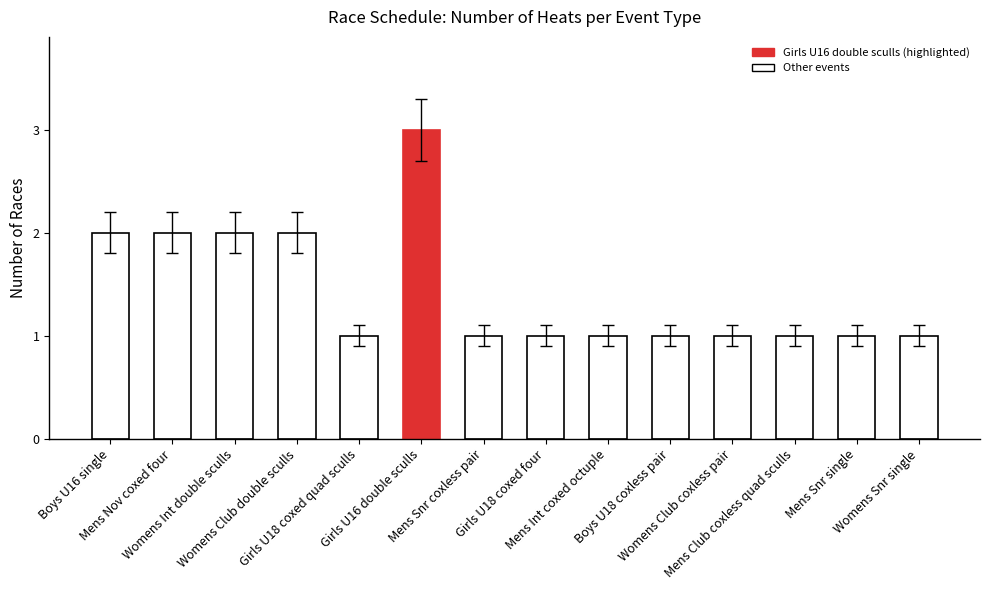

The chart shows a value of 1 at Girls U18 coxed four. True or false?

True